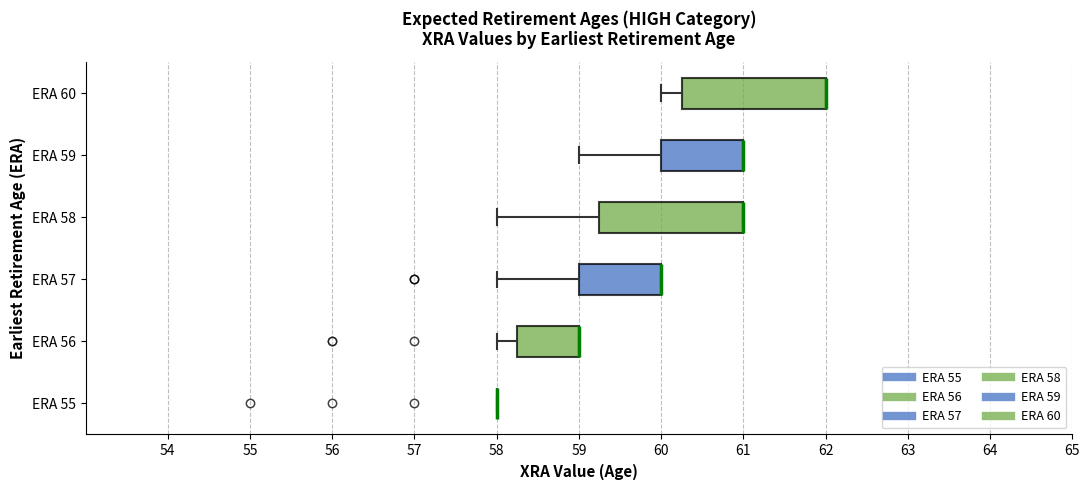

Reading bottom to top, read every box against the x-axis: the position of its median line, the range the box covers, and the ends of its whiskers. The values are not printed on the chart, so give them approximately, as read against the axis.

ERA 55: box collapsed to a line at 58.0, whiskers 58.0 to 58.0
ERA 56: median 59.0 (drawn on the box's right edge), box 58.3 to 59.0, whiskers 58.0 to 59.0
ERA 57: median 60.0 (drawn on the box's right edge), box 59.0 to 60.0, whiskers 58.0 to 60.0
ERA 58: median 61.0 (drawn on the box's right edge), box 59.3 to 61.0, whiskers 58.0 to 61.0
ERA 59: median 61.0 (drawn on the box's right edge), box 60.0 to 61.0, whiskers 59.0 to 61.0
ERA 60: median 62.0 (drawn on the box's right edge), box 60.3 to 62.0, whiskers 60.0 to 62.0